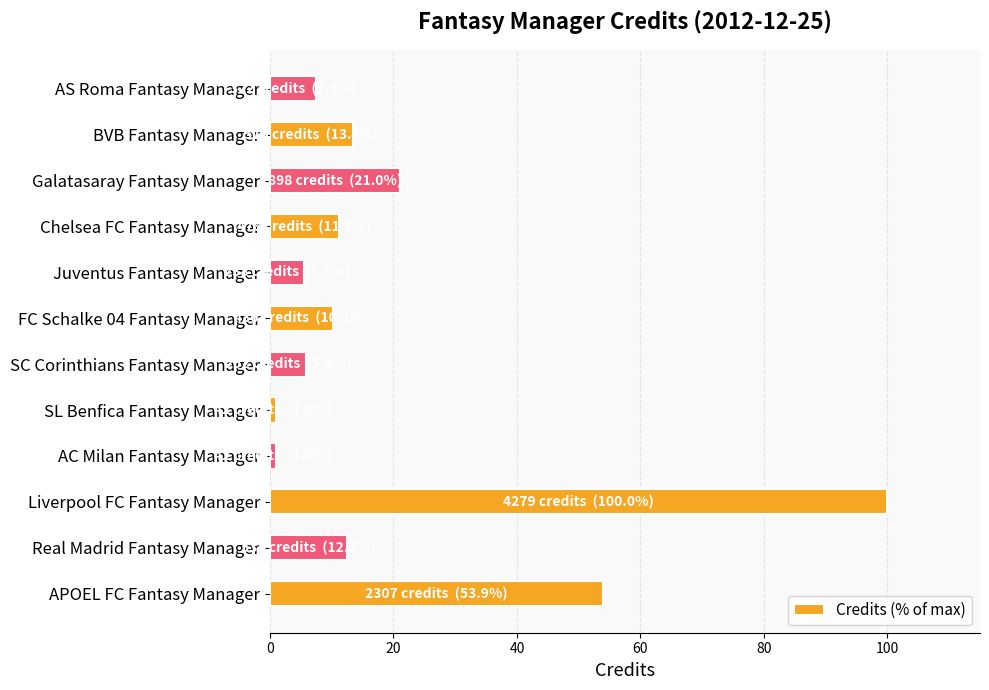

What is the greatest value displayed?

100.0